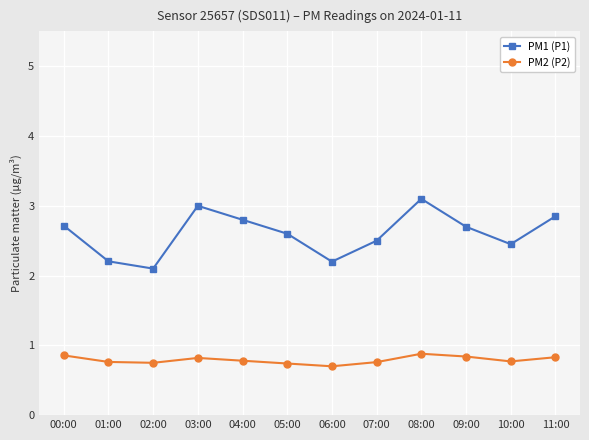

True or false: PM2 (P2) has a value of 1.0 at 10:00.

False